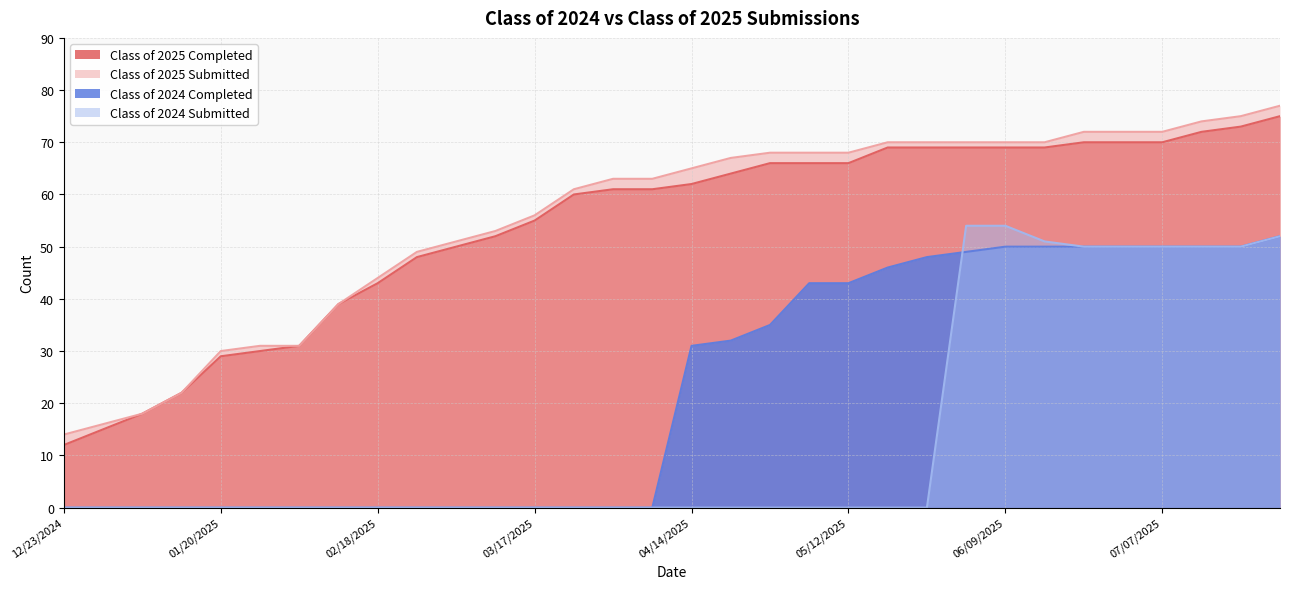

Reading right to left, extract all data points from this chart.

Class of 2025 Completed: 07/28/2025=75	07/21/2025=73	07/14/2025=72	07/07/2025=70	06/30/2025=70	06/21/2025=70	06/16/2025=69	06/09/2025=69	06/02/2025=69	05/26/2025=69	05/19/2025=69	05/12/2025=66	05/06/2025=66	04/28/2025=66	04/21/2025=64	04/14/2025=62	04/07/2025=61	03/31/2025=61	03/24/2025=60	03/17/2025=55	03/10/2025=52	03/03/2025=50	02/24/2025=48	02/18/2025=43	02/10/2025=39	02/03/2025=31	01/27/2025=30	01/20/2025=29	01/14/2025=22	01/06/2025=18	12/30/2024=15	12/23/2024=12
Class of 2025 Submitted: 07/28/2025=77	07/21/2025=75	07/14/2025=74	07/07/2025=72	06/30/2025=72	06/21/2025=72	06/16/2025=70	06/09/2025=70	06/02/2025=70	05/26/2025=70	05/19/2025=70	05/12/2025=68	05/06/2025=68	04/28/2025=68	04/21/2025=67	04/14/2025=65	04/07/2025=63	03/31/2025=63	03/24/2025=61	03/17/2025=56	03/10/2025=53	03/03/2025=51	02/24/2025=49	02/18/2025=44	02/10/2025=39	02/03/2025=31	01/27/2025=31	01/20/2025=30	01/14/2025=22	01/06/2025=18	12/30/2024=16	12/23/2024=14
Class of 2024 Completed: 07/28/2025=52	07/21/2025=50	07/14/2025=50	07/07/2025=50	06/30/2025=50	06/21/2025=50	06/16/2025=50	06/09/2025=50	06/02/2025=49	05/26/2025=48	05/19/2025=46	05/12/2025=43	05/06/2025=43	04/28/2025=35	04/21/2025=32	04/14/2025=31	04/07/2025=0	03/31/2025=0	03/24/2025=0	03/17/2025=0	03/10/2025=0	03/03/2025=0	02/24/2025=0	02/18/2025=0	02/10/2025=0	02/03/2025=0	01/27/2025=0	01/20/2025=0	01/14/2025=0	01/06/2025=0	12/30/2024=0	12/23/2024=0
Class of 2024 Submitted: 07/28/2025=52	07/21/2025=50	07/14/2025=50	07/07/2025=50	06/30/2025=50	06/21/2025=50	06/16/2025=51	06/09/2025=54	06/02/2025=54	05/26/2025=0	05/19/2025=0	05/12/2025=0	05/06/2025=0	04/28/2025=0	04/21/2025=0	04/14/2025=0	04/07/2025=0	03/31/2025=0	03/24/2025=0	03/17/2025=0	03/10/2025=0	03/03/2025=0	02/24/2025=0	02/18/2025=0	02/10/2025=0	02/03/2025=0	01/27/2025=0	01/20/2025=0	01/14/2025=0	01/06/2025=0	12/30/2024=0	12/23/2024=0